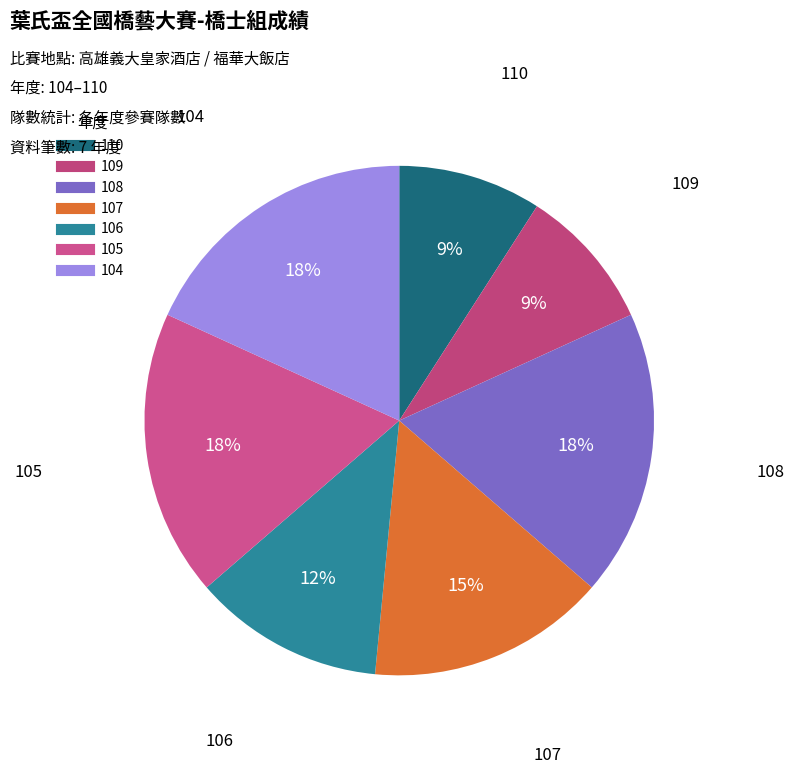

What percentage is the 108 slice, to the nearest percent?

18%